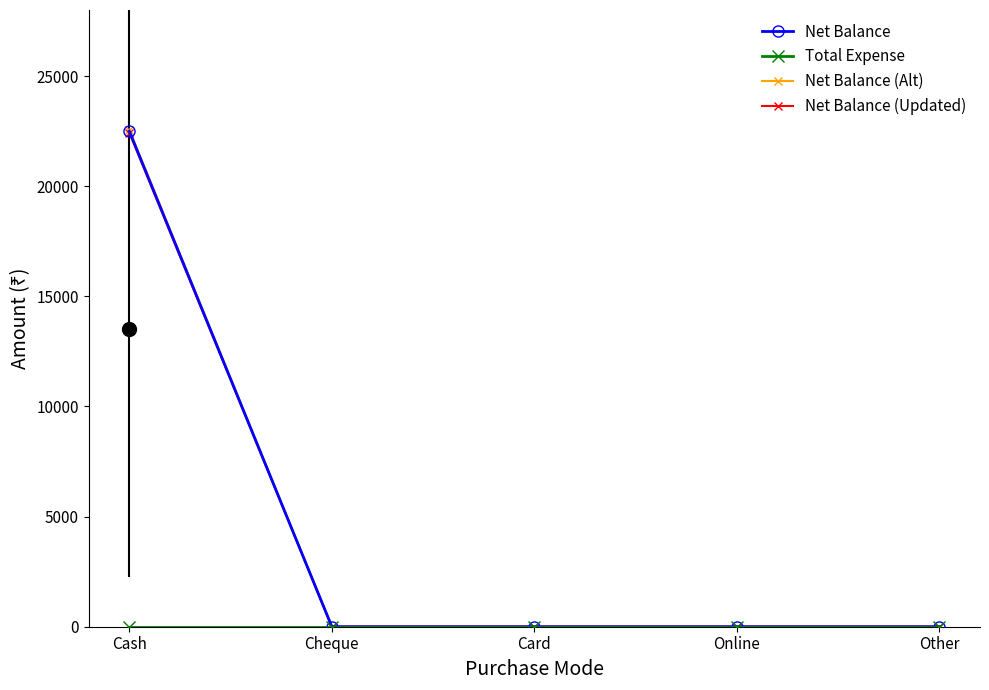

At how many categories does at least one series exceed 8929?

1